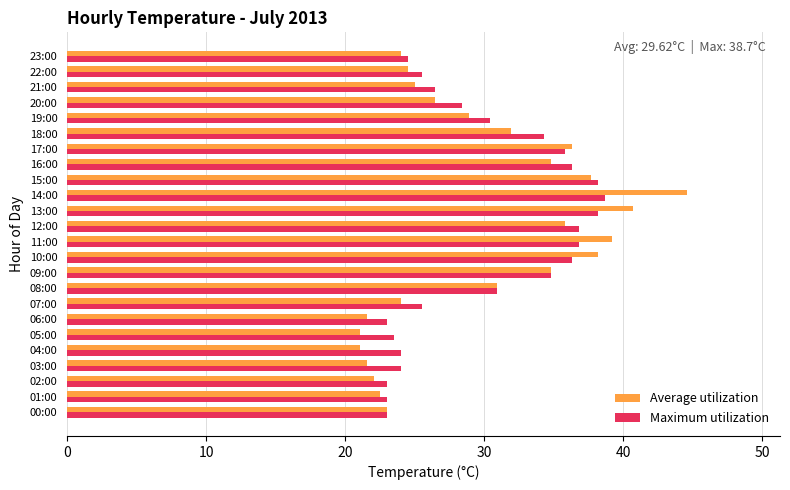

Count the number of data series in this chart.

2